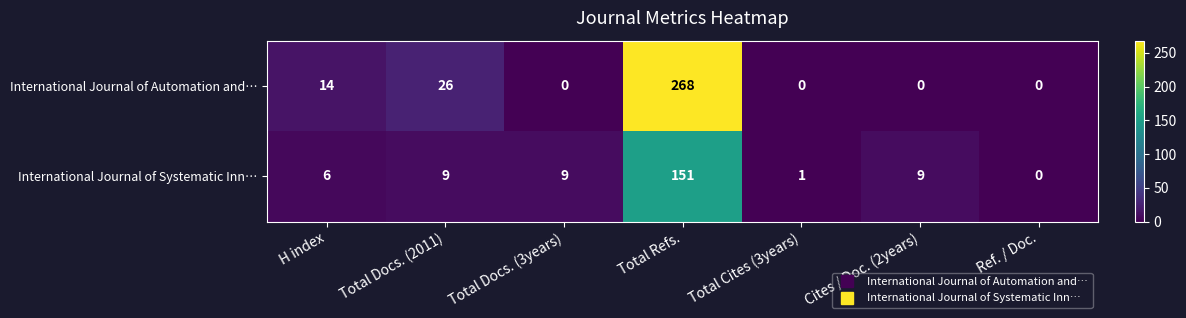

Reading left to right, list all the values displayed in this chart.

International Journal of Automation and…: 14	26	0	268	0	0	0
International Journal of Systematic Inn…: 6	9	9	151	1	9	0